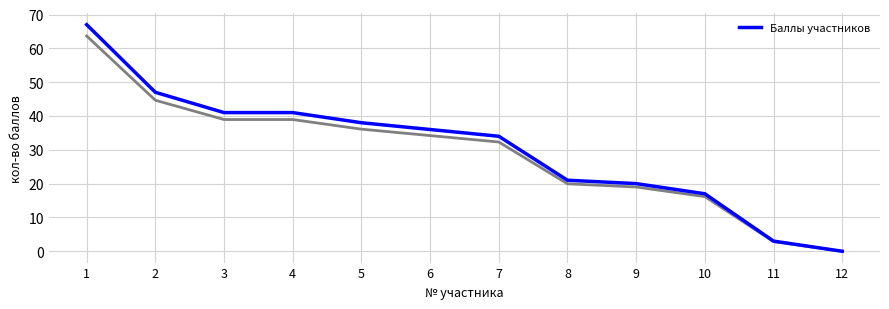

True or false: the data has more than 2 interior local peaks.

False